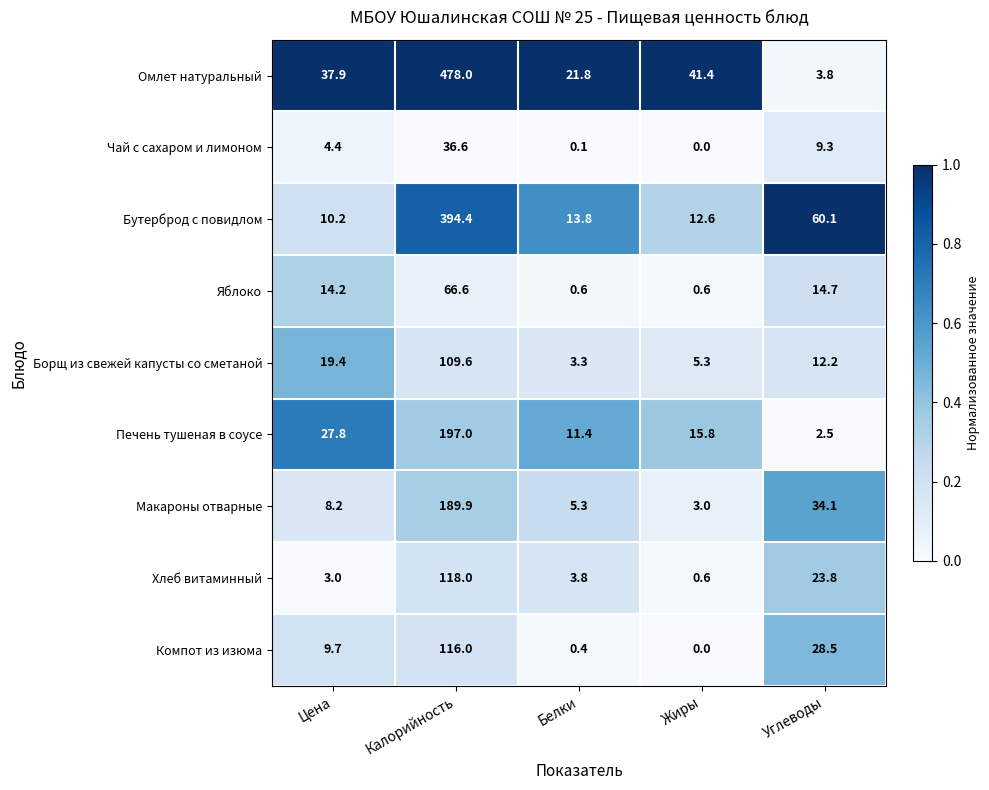

What is the spread (max minus min) of values at Калорийность?

441.4